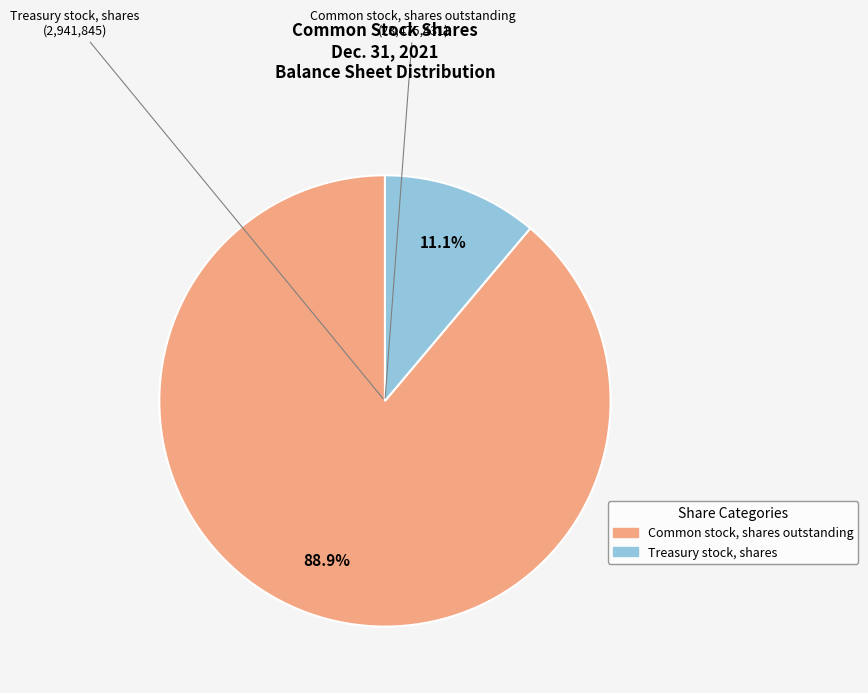

Between Treasury stock, shares and Common stock, shares outstanding, which is larger?

Common stock, shares outstanding